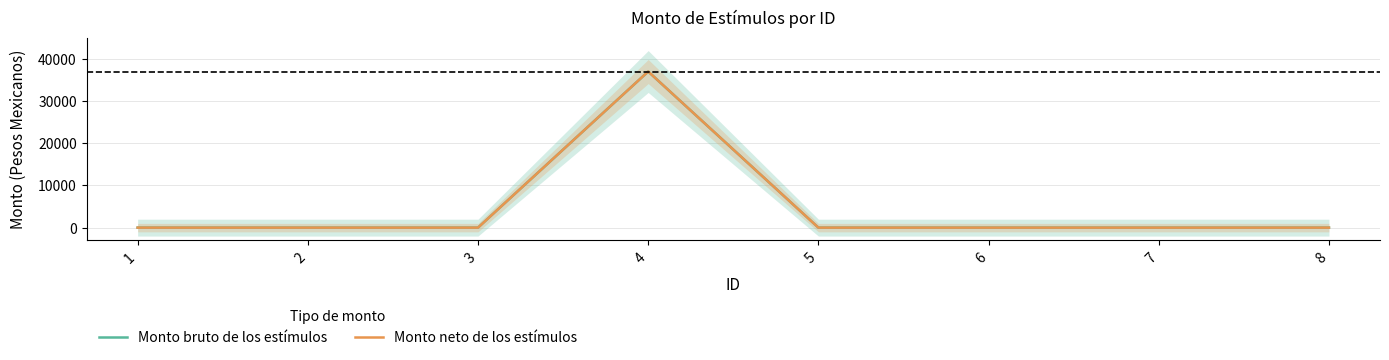

Rank the series at 2 from lowest to highest value.

Monto bruto de los estímulos, Monto neto de los estímulos